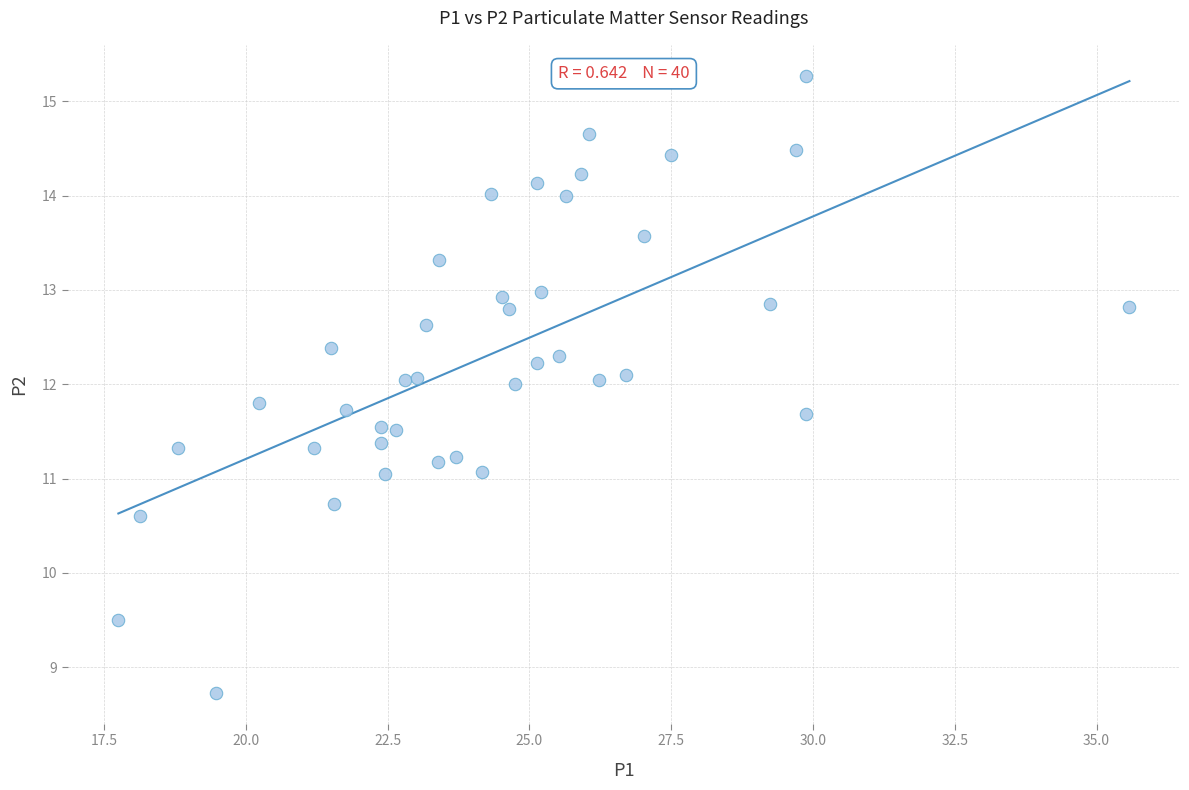

What is the range of Y values (max minus min)?

6.5